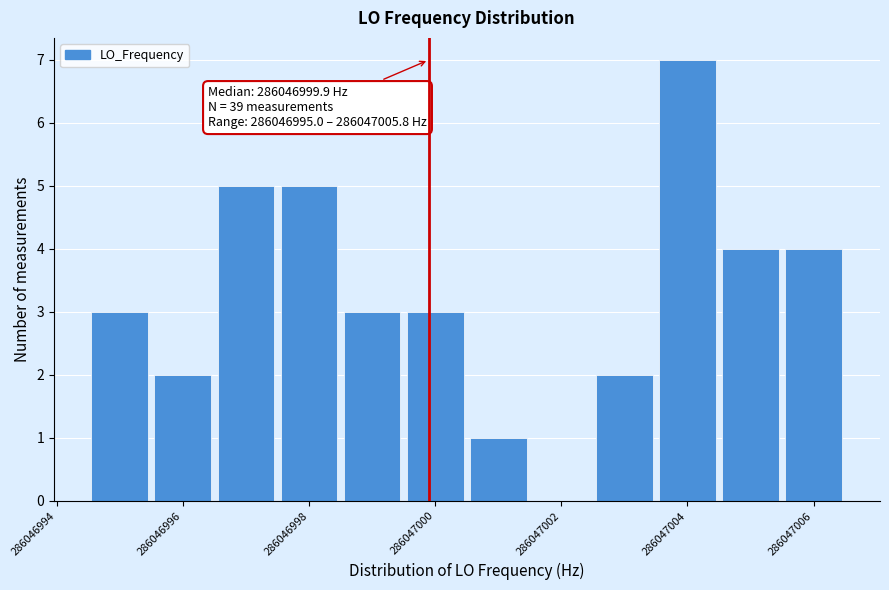

Over which range of the x-axis is the bar tallest?

286047003.5 to 286047004.5